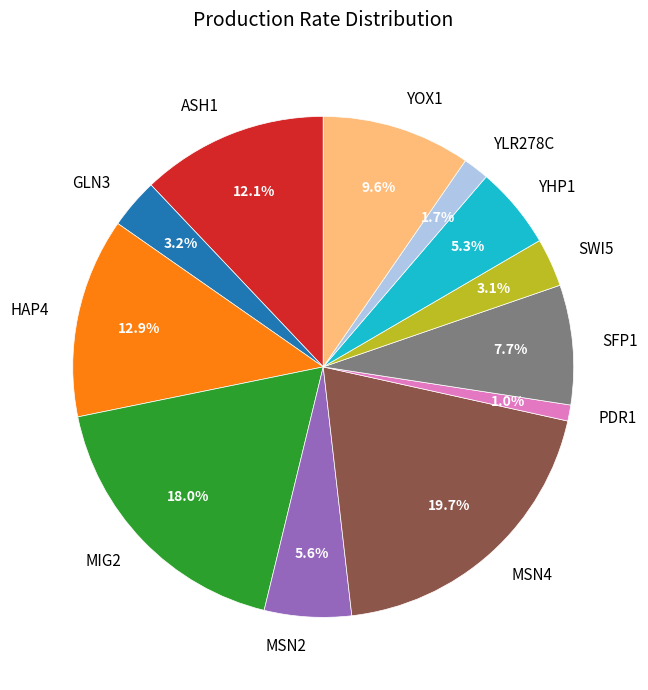

Does any single category account for the majority?

No